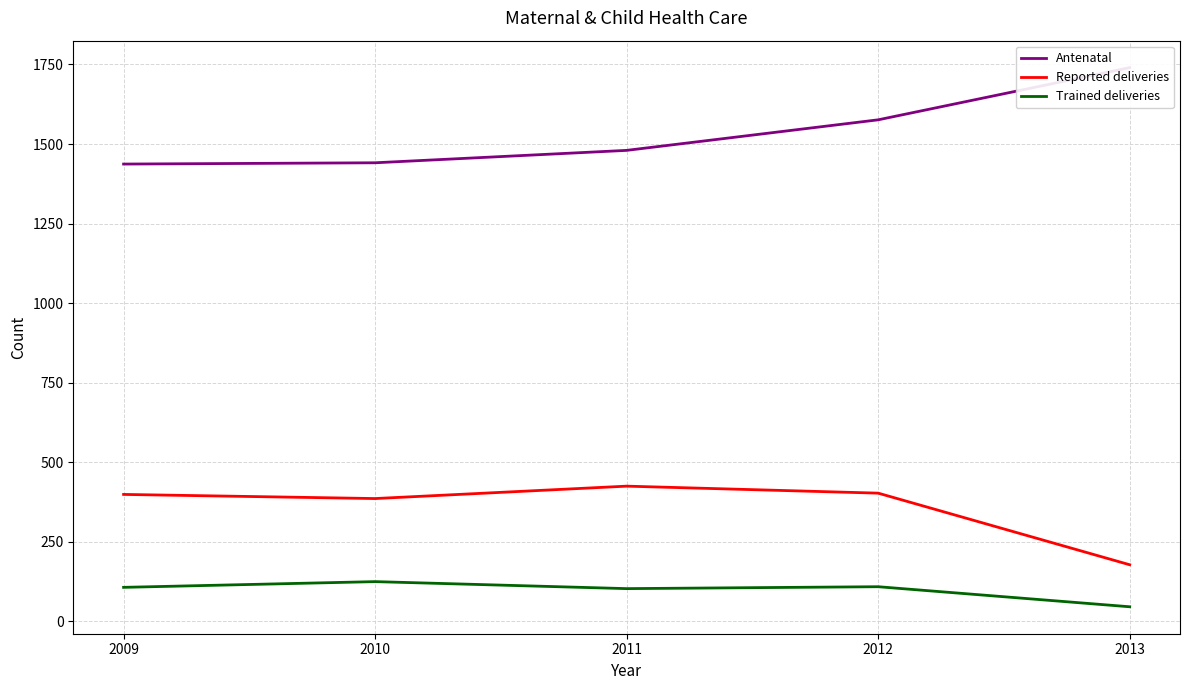

At how many categories does at least one series exceed 295?

5